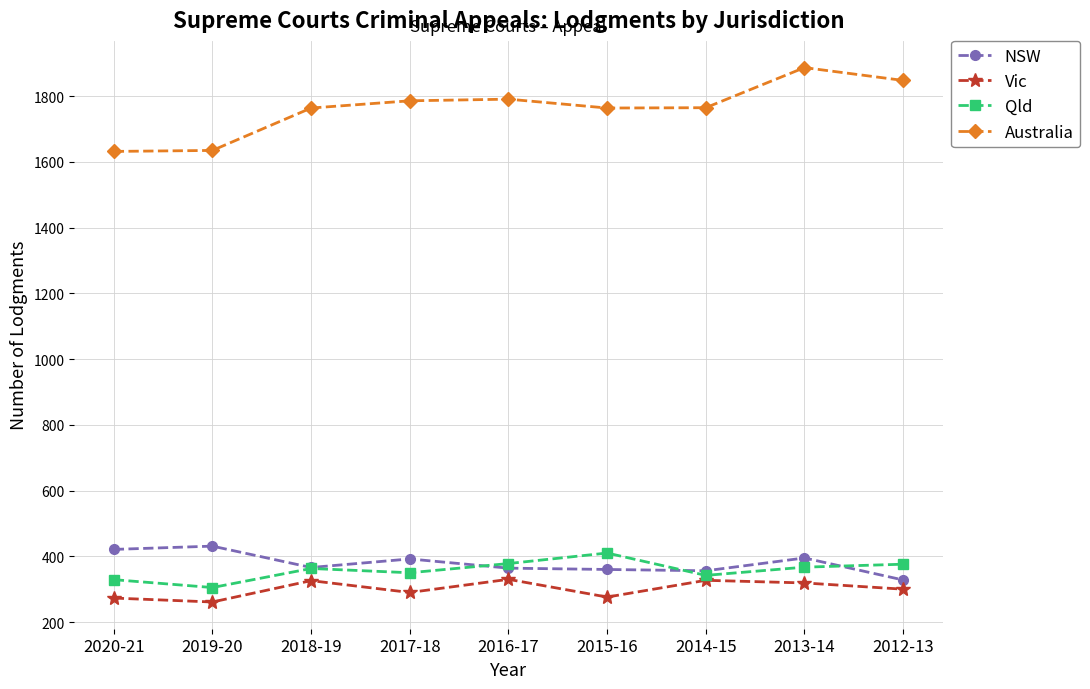

Which series has the largest range (max minus min)?

Australia